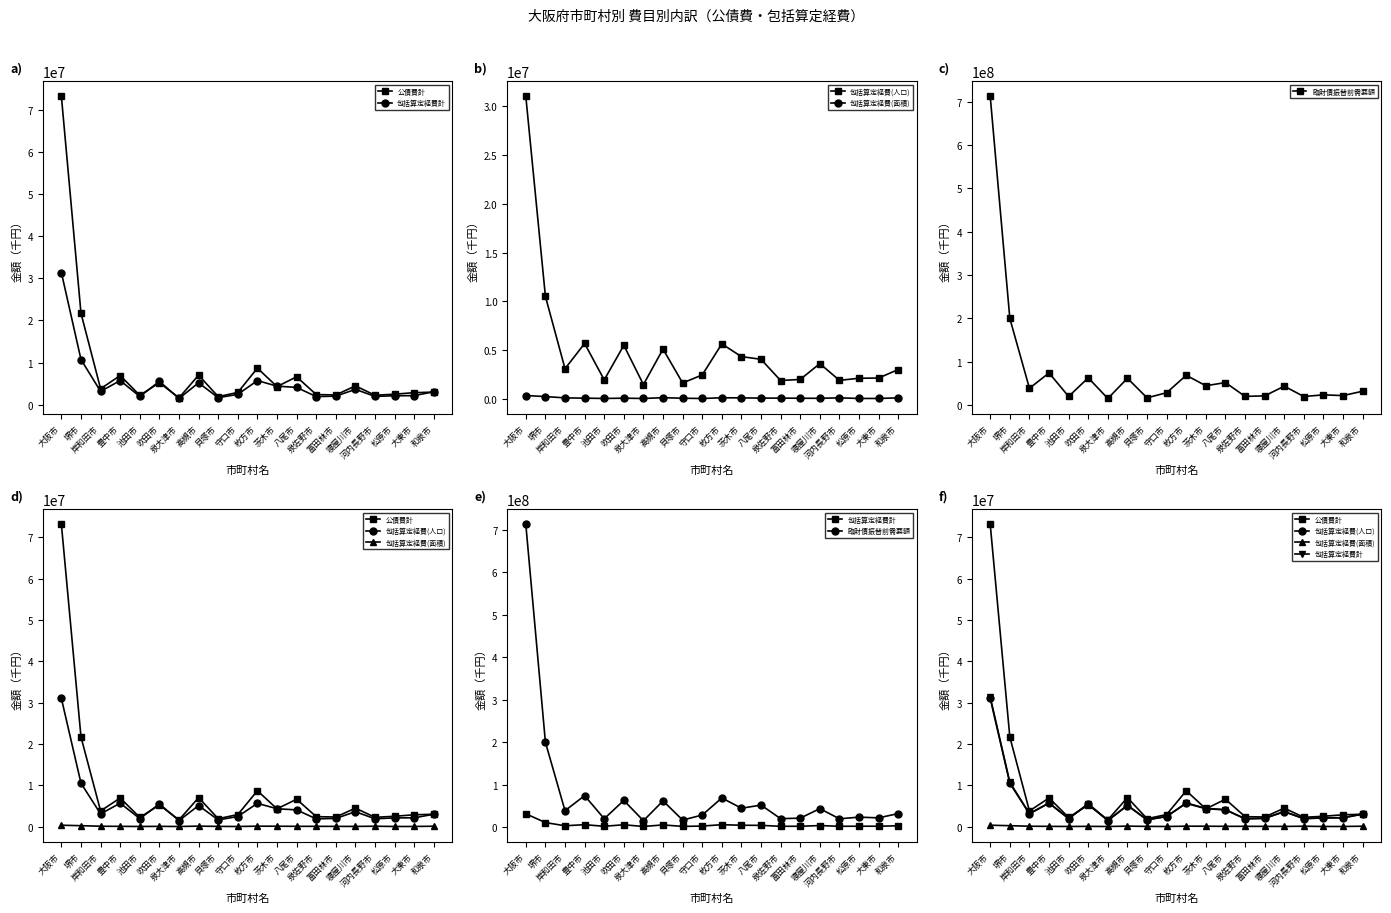

What is the label of the 5th point from the left?

池田市